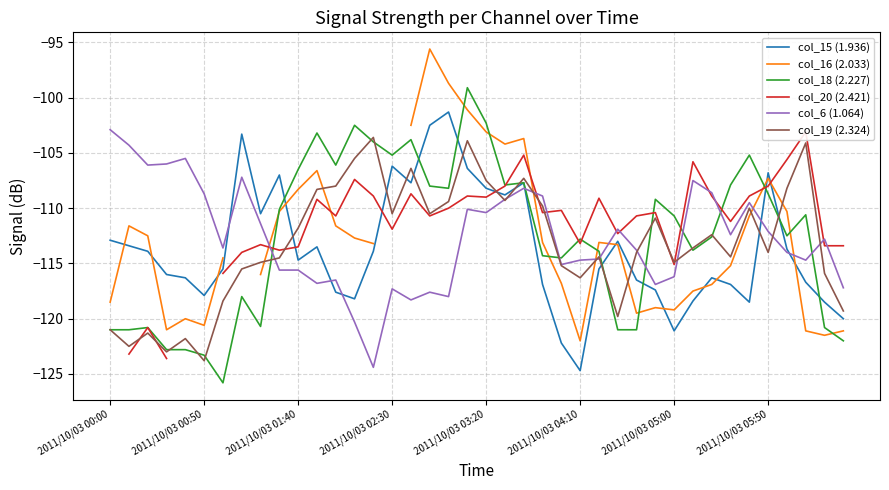

Does the chart have visible grid lines?

Yes